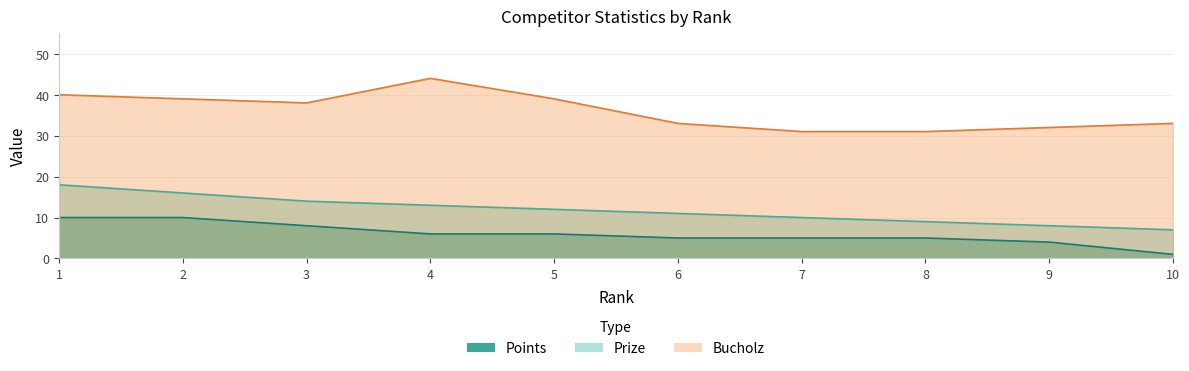

What is the difference between the maximum and second lowest values in the Bucholz series?

13